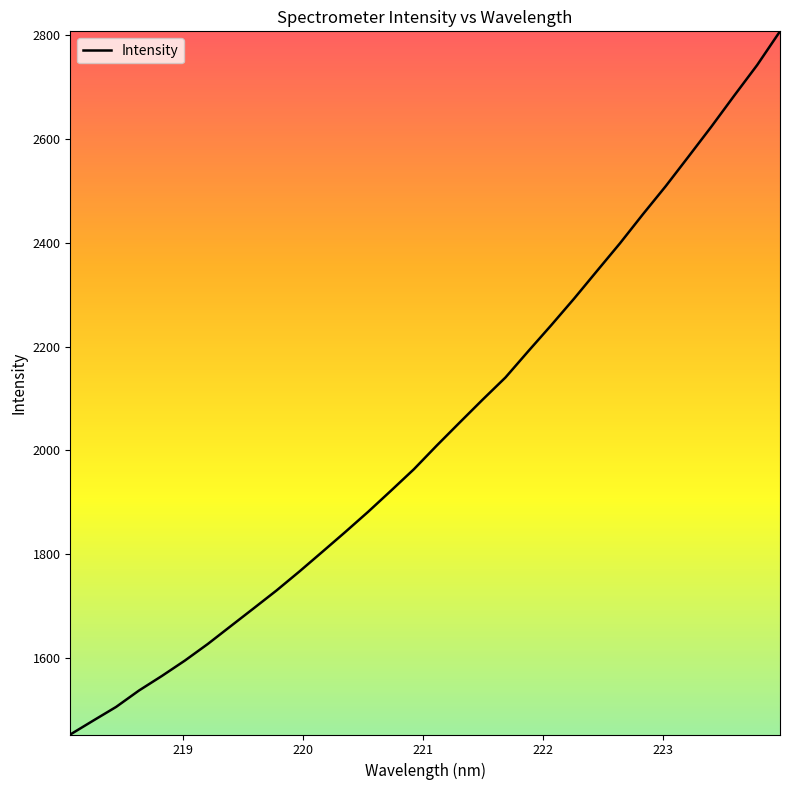

What is the minimum value shown in the chart?

1453.0